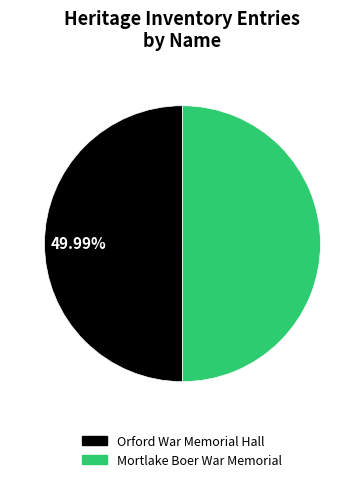

Do Orford War Memorial Hall and Mortlake Boer War Memorial together represent more than half of the pie?

Yes